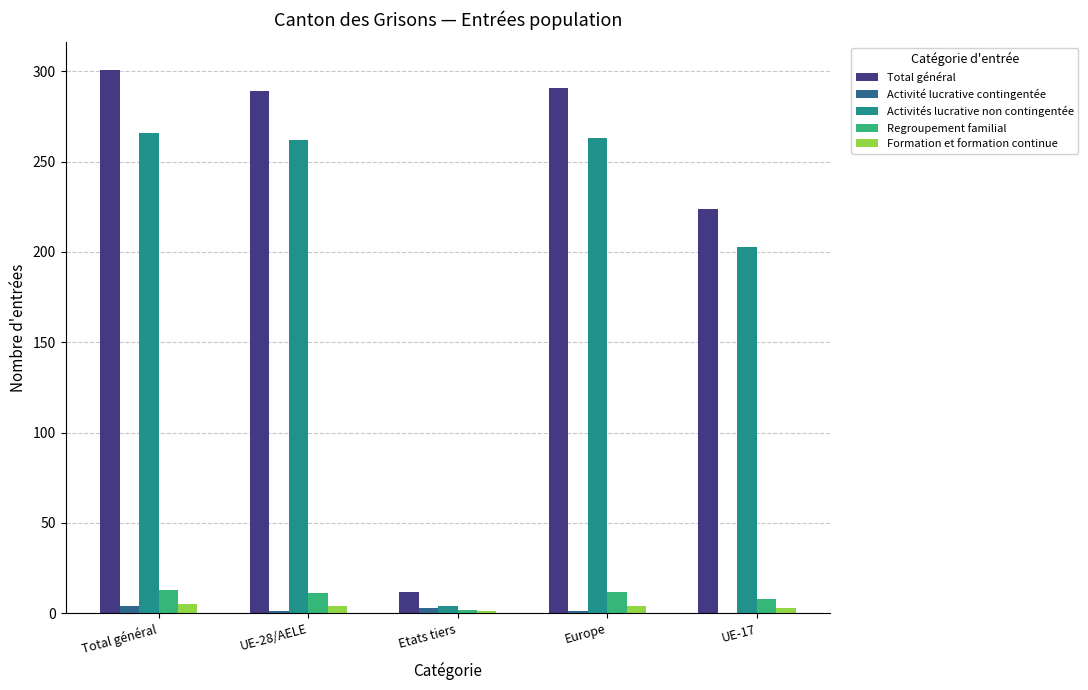

Between Etats tiers and Europe, which series saw the biggest shift?

Total général